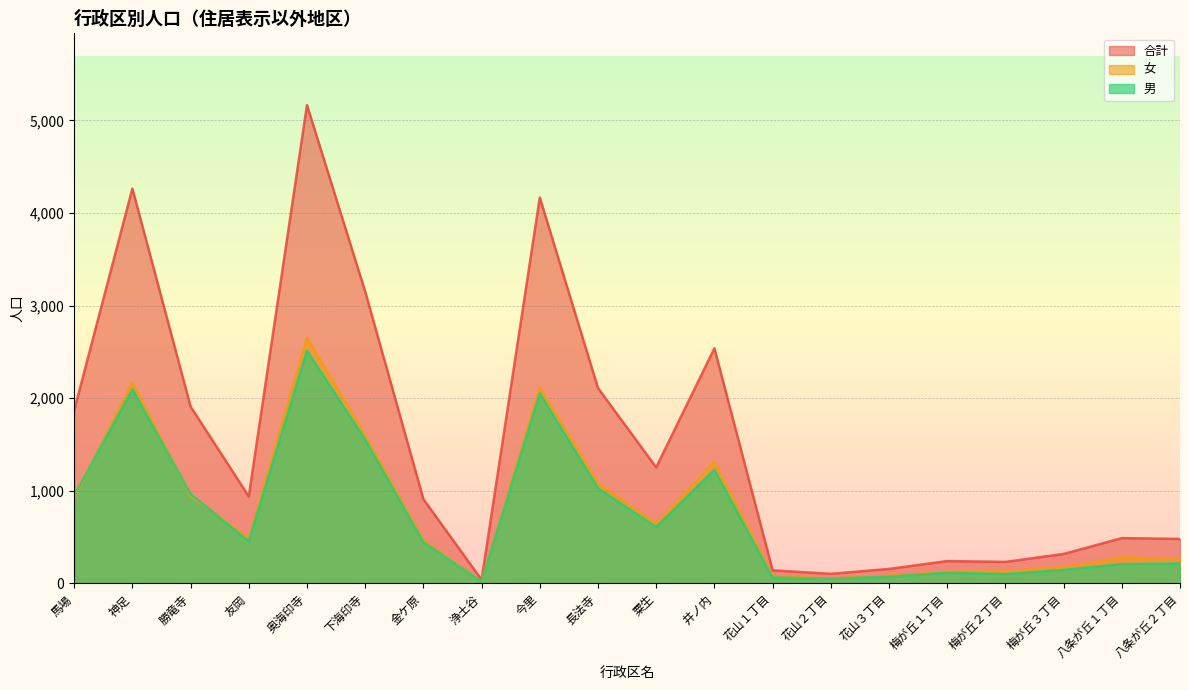

How many series are shown in this chart?

3